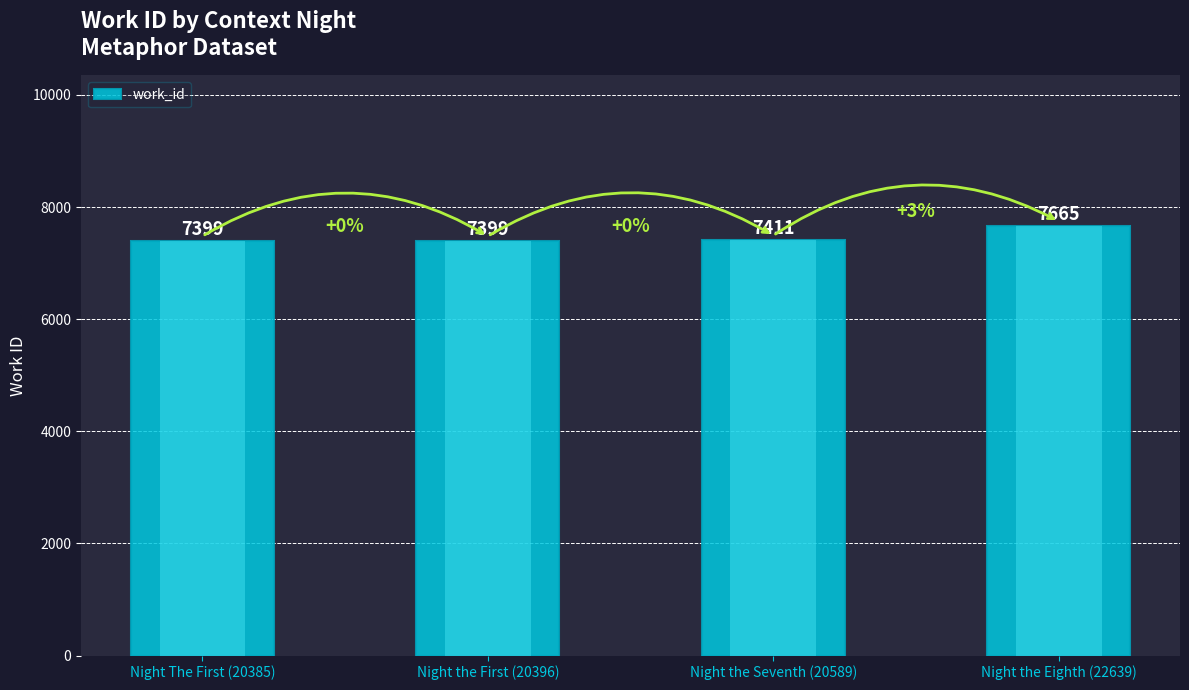

What is the difference between the maximum and minimum values?

266